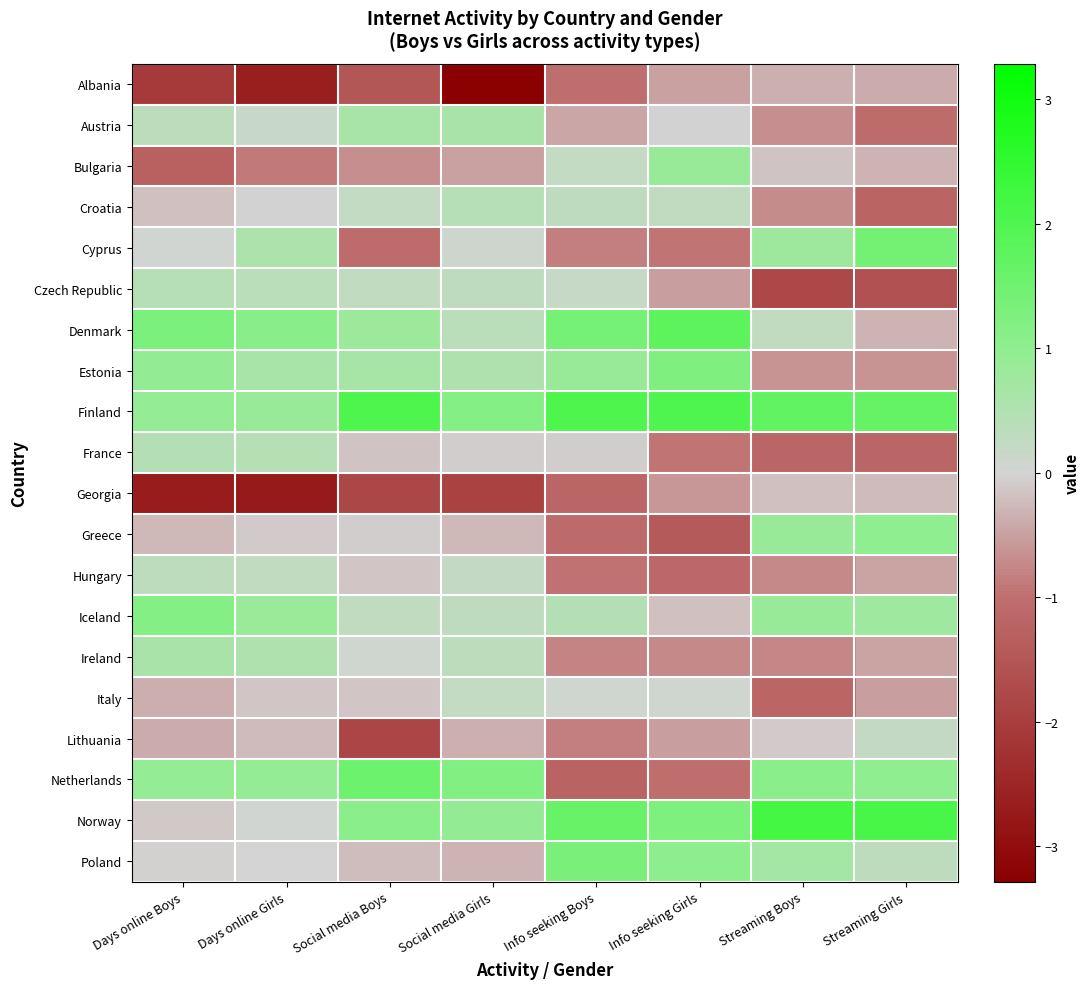

Reading left to right, list all the values displayed in this chart.

Albania: Days online Boys=-2.1	Days online Girls=-2.6	Social media Boys=-1.5	Social media Girls=-3.3	Info seeking Boys=-1.0	Info seeking Girls=-0.5	Streaming Boys=-0.3	Streaming Girls=-0.4
Austria: Days online Boys=0.3	Days online Girls=0.2	Social media Boys=0.6	Social media Girls=0.6	Info seeking Boys=-0.5	Info seeking Girls=-0.0	Streaming Boys=-0.7	Streaming Girls=-1.1
Bulgaria: Days online Boys=-1.3	Days online Girls=-0.9	Social media Boys=-0.7	Social media Girls=-0.5	Info seeking Boys=0.2	Info seeking Girls=0.9	Streaming Boys=-0.2	Streaming Girls=-0.3
Croatia: Days online Boys=-0.2	Days online Girls=-0.0	Social media Boys=0.3	Social media Girls=0.4	Info seeking Boys=0.3	Info seeking Girls=0.3	Streaming Boys=-0.7	Streaming Girls=-1.2
Cyprus: Days online Boys=0.0	Days online Girls=0.6	Social media Boys=-1.1	Social media Girls=0.1	Info seeking Boys=-0.8	Info seeking Girls=-0.9	Streaming Boys=0.8	Streaming Girls=1.4
Czech Republic: Days online Boys=0.4	Days online Girls=0.4	Social media Boys=0.3	Social media Girls=0.3	Info seeking Boys=0.2	Info seeking Girls=-0.5	Streaming Boys=-1.8	Streaming Girls=-1.6
Denmark: Days online Boys=1.3	Days online Girls=1.1	Social media Boys=0.8	Social media Girls=0.4	Info seeking Boys=1.4	Info seeking Girls=1.8	Streaming Boys=0.3	Streaming Girls=-0.3
Estonia: Days online Boys=0.9	Days online Girls=0.6	Social media Boys=0.7	Social media Girls=0.5	Info seeking Boys=0.9	Info seeking Girls=1.3	Streaming Boys=-0.6	Streaming Girls=-0.6
Finland: Days online Boys=0.9	Days online Girls=0.9	Social media Boys=2.1	Social media Girls=1.2	Info seeking Boys=2.0	Info seeking Girls=2.0	Streaming Boys=1.7	Streaming Girls=1.7
France: Days online Boys=0.4	Days online Girls=0.4	Social media Boys=-0.2	Social media Girls=-0.1	Info seeking Boys=-0.1	Info seeking Girls=-0.9	Streaming Boys=-1.2	Streaming Girls=-1.2
Georgia: Days online Boys=-2.7	Days online Girls=-2.7	Social media Boys=-1.8	Social media Girls=-1.9	Info seeking Boys=-1.2	Info seeking Girls=-0.6	Streaming Boys=-0.2	Streaming Girls=-0.3
Greece: Days online Boys=-0.3	Days online Girls=-0.1	Social media Boys=-0.1	Social media Girls=-0.3	Info seeking Boys=-1.1	Info seeking Girls=-1.4	Streaming Boys=0.9	Streaming Girls=1.0
Hungary: Days online Boys=0.3	Days online Girls=0.3	Social media Boys=-0.2	Social media Girls=0.2	Info seeking Boys=-1.0	Info seeking Girls=-1.1	Streaming Boys=-0.7	Streaming Girls=-0.5
Iceland: Days online Boys=1.2	Days online Girls=0.8	Social media Boys=0.3	Social media Girls=0.3	Info seeking Boys=0.5	Info seeking Girls=-0.2	Streaming Boys=0.9	Streaming Girls=0.8
Ireland: Days online Boys=0.6	Days online Girls=0.5	Social media Boys=0.1	Social media Girls=0.3	Info seeking Boys=-0.8	Info seeking Girls=-0.7	Streaming Boys=-0.7	Streaming Girls=-0.5
Italy: Days online Boys=-0.4	Days online Girls=-0.1	Social media Boys=-0.1	Social media Girls=0.2	Info seeking Boys=0.1	Info seeking Girls=0.1	Streaming Boys=-1.2	Streaming Girls=-0.5
Lithuania: Days online Boys=-0.4	Days online Girls=-0.2	Social media Boys=-1.8	Social media Girls=-0.3	Info seeking Boys=-0.8	Info seeking Girls=-0.5	Streaming Boys=-0.1	Streaming Girls=0.2
Netherlands: Days online Boys=0.9	Days online Girls=0.9	Social media Boys=1.5	Social media Girls=1.2	Info seeking Boys=-1.3	Info seeking Girls=-1.0	Streaming Boys=1.1	Streaming Girls=1.0
Norway: Days online Boys=-0.1	Days online Girls=0.0	Social media Boys=1.1	Social media Girls=0.9	Info seeking Boys=1.6	Info seeking Girls=1.3	Streaming Boys=2.2	Streaming Girls=2.1
Poland: Days online Boys=-0.1	Days online Girls=0.0	Social media Boys=-0.2	Social media Girls=-0.3	Info seeking Boys=1.3	Info seeking Girls=1.0	Streaming Boys=0.7	Streaming Girls=0.3